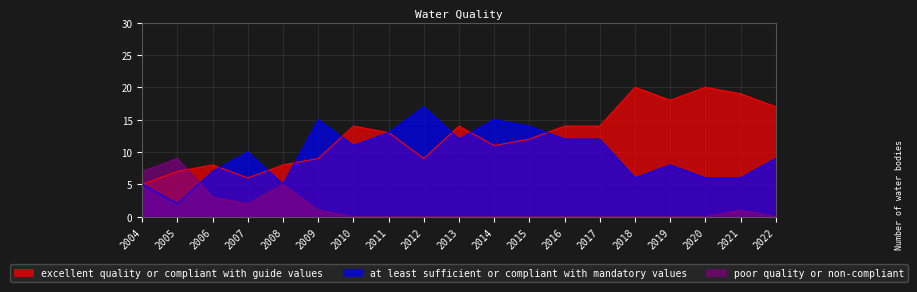

Which series has the widest spread of values?

excellent quality or compliant with guide values